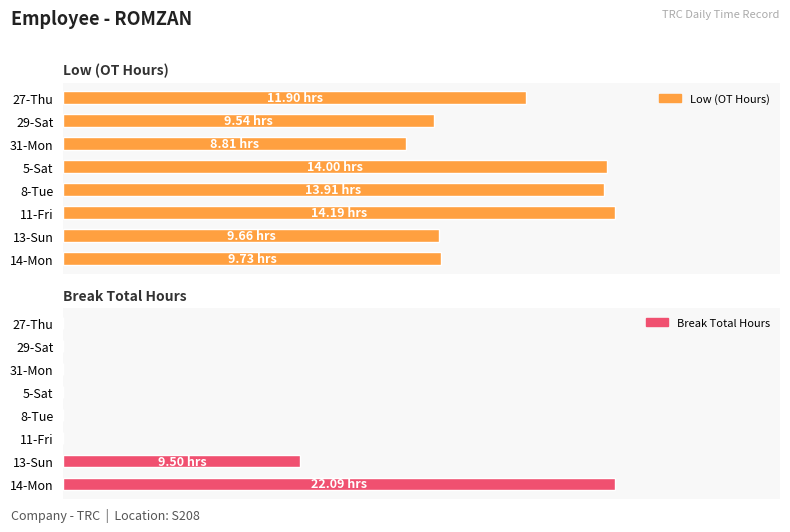

Which series has the largest total across all categories?

Low (OT Hours)